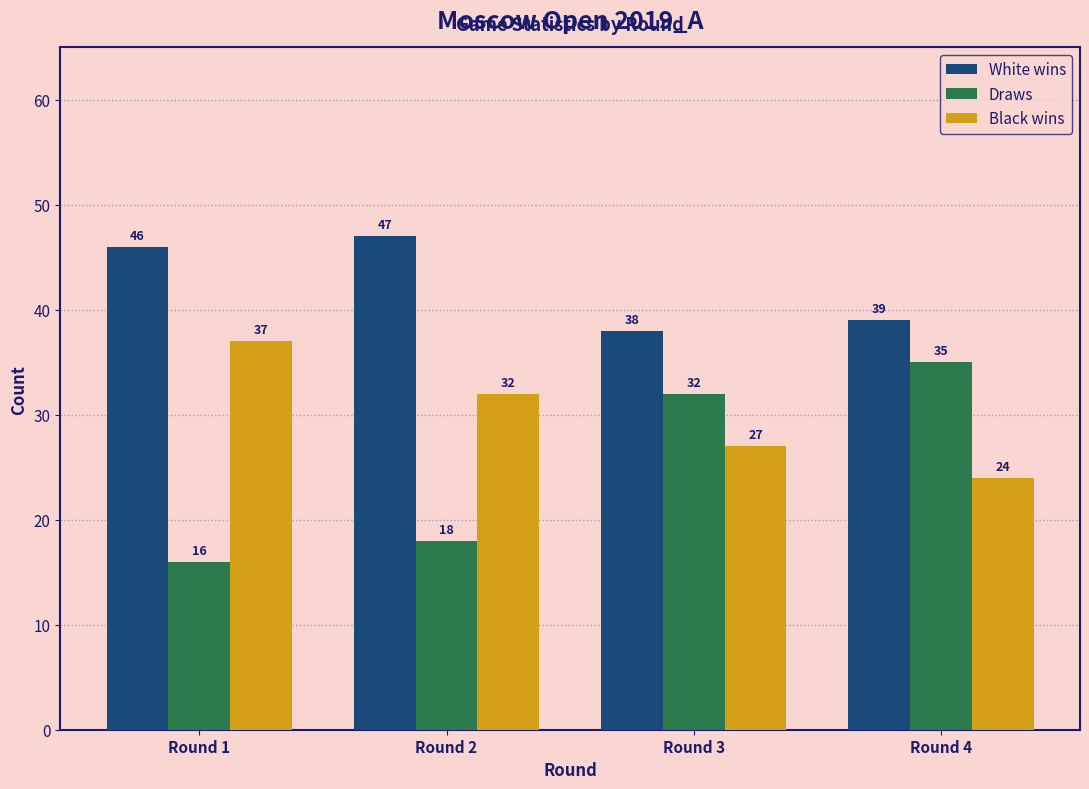

Reading left to right, what are all the values shown in this chart?

White wins: Round 1=46	Round 2=47	Round 3=38	Round 4=39
Draws: Round 1=16	Round 2=18	Round 3=32	Round 4=35
Black wins: Round 1=37	Round 2=32	Round 3=27	Round 4=24